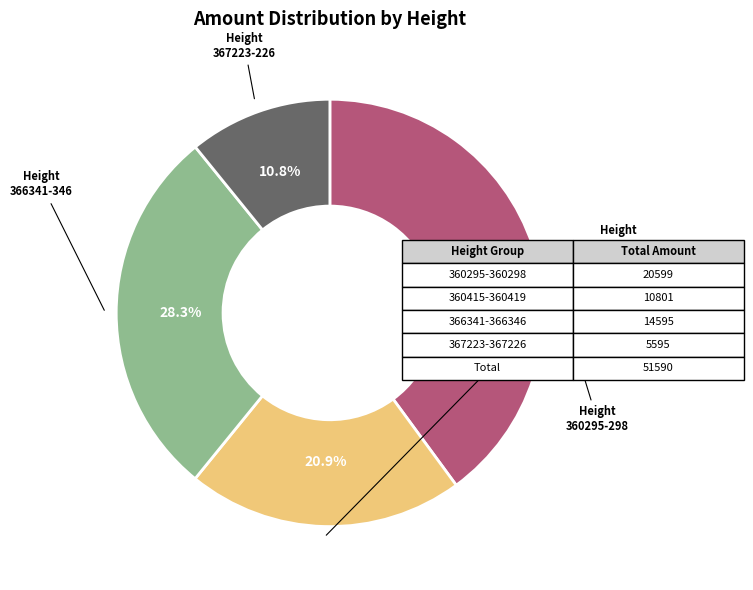

Is there any slice that represents more than half of the pie?

No